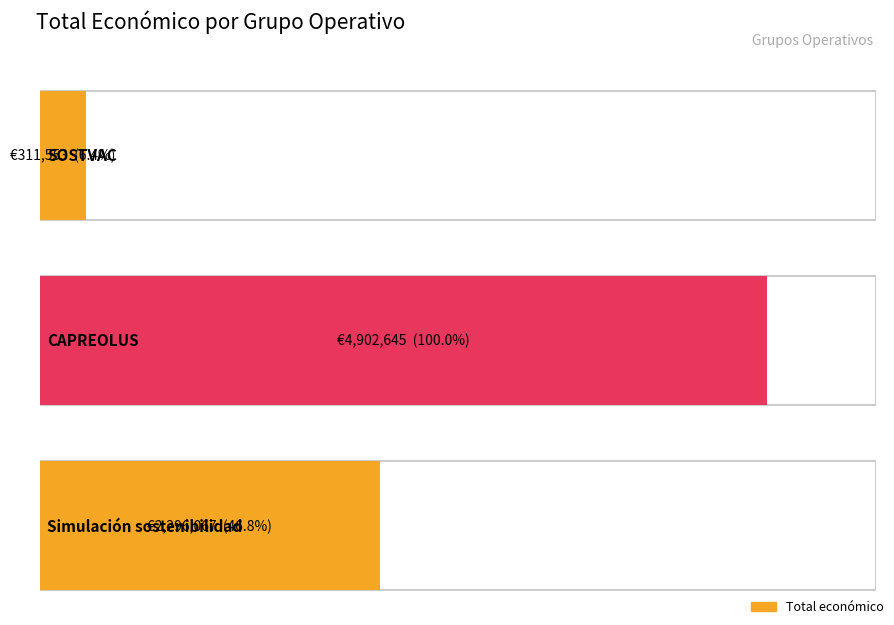

How many data points does each series have?

3